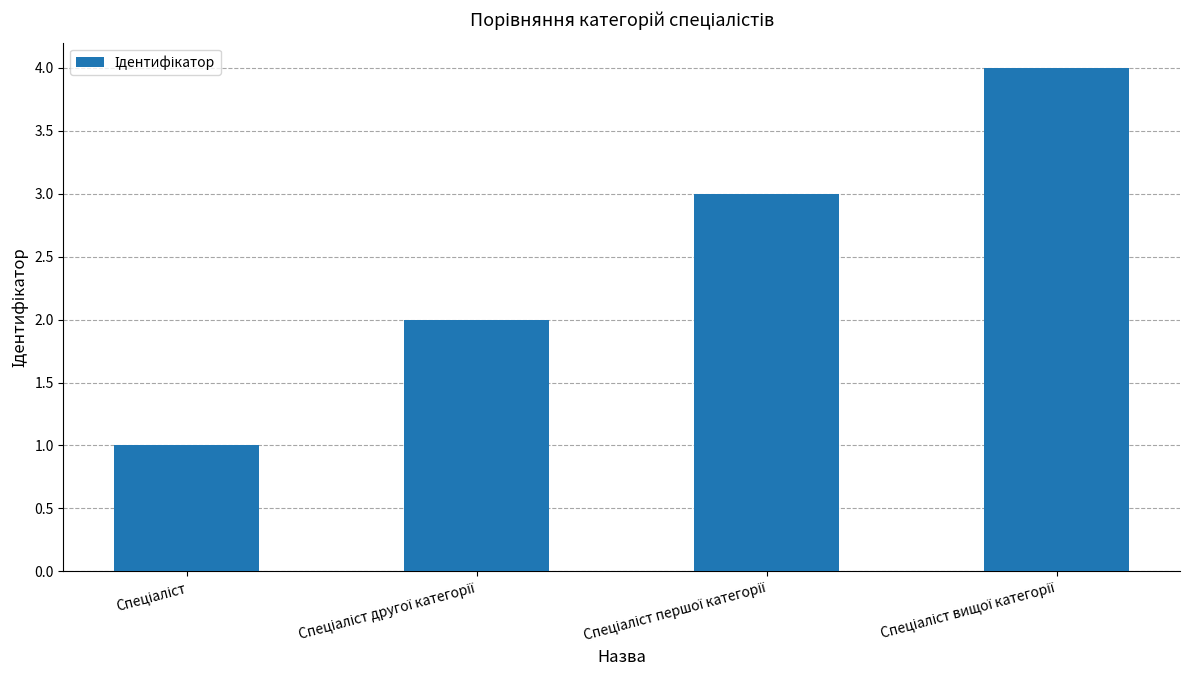

Count the values in the range 2 to 4.

3